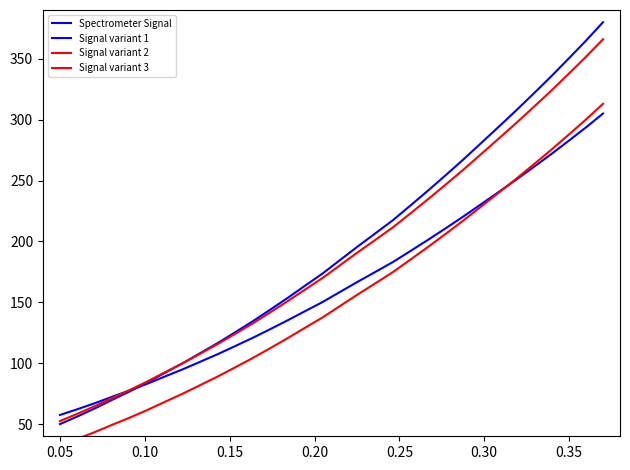

How many intersections are there between Spectrometer Signal and Signal variant 3?

1